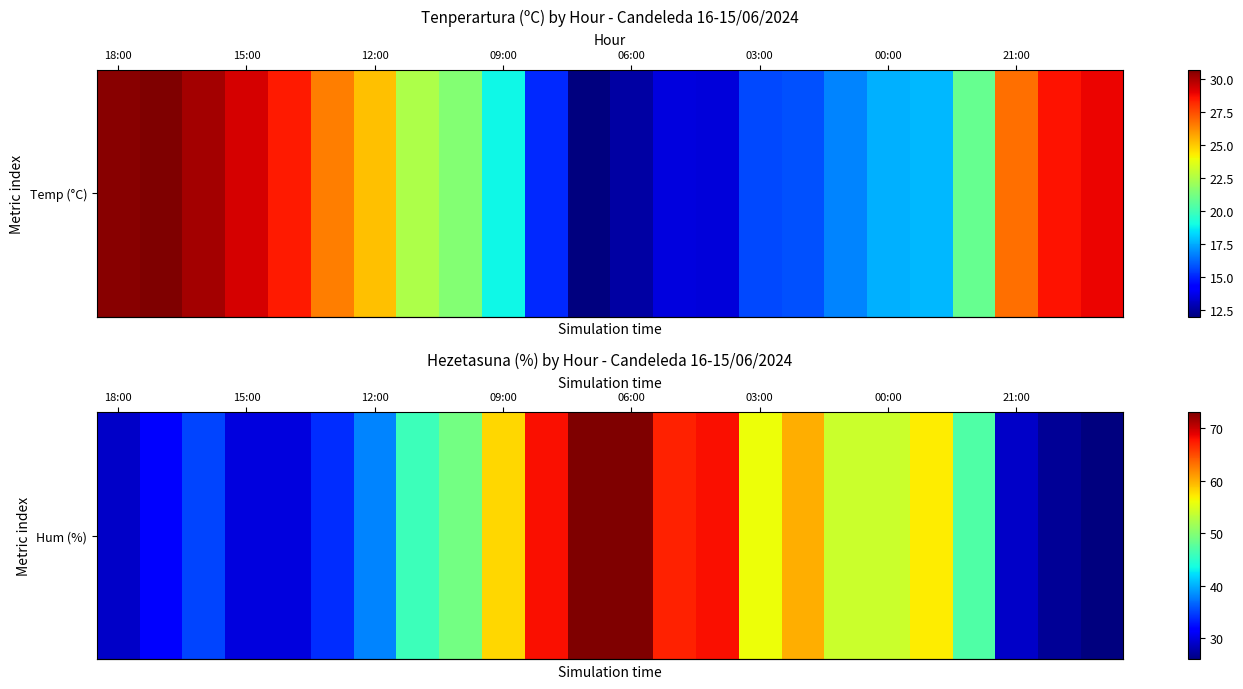

At which category does the chart reach its peak across all series?

11